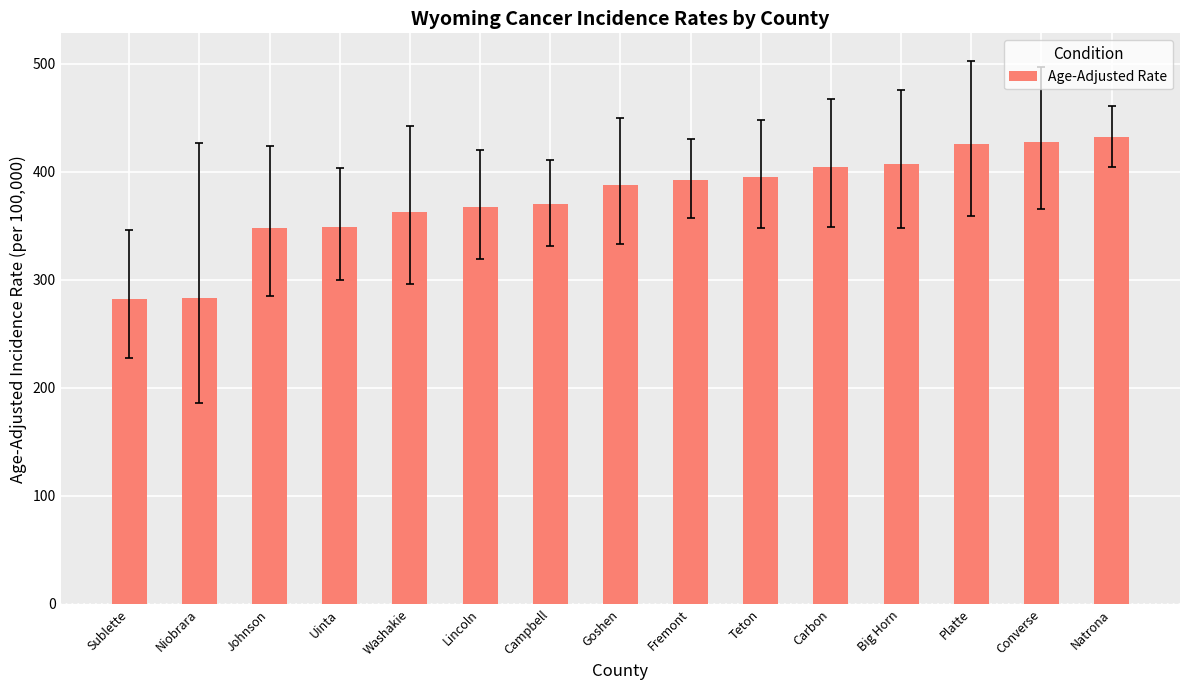

What is the average value?

375.8